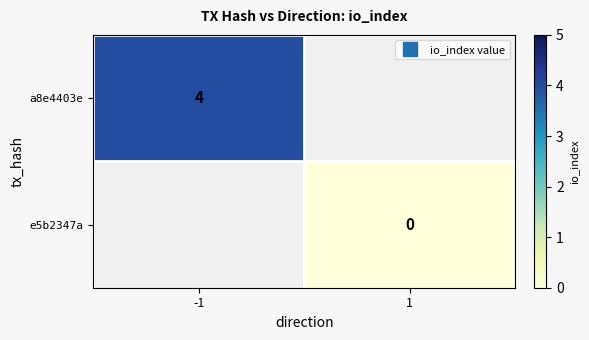

List the series in order of their peak value, highest first.

a8e4403e, e5b2347a